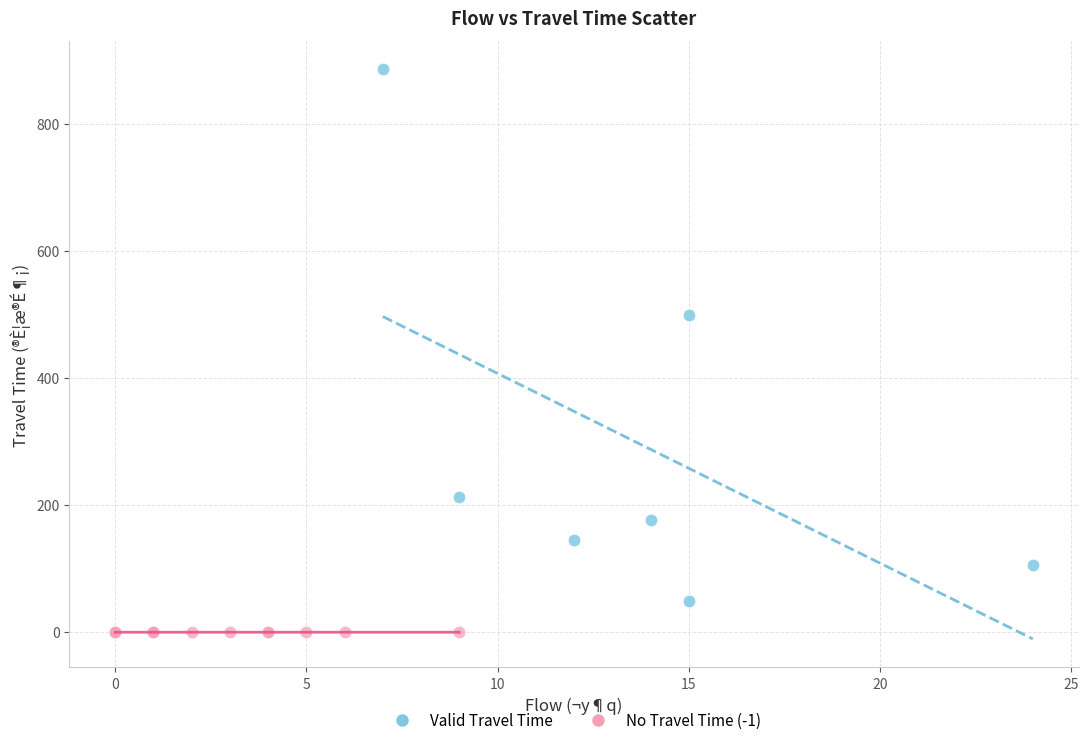

Which series contains the lowest Y value?

No Travel Time (-1)